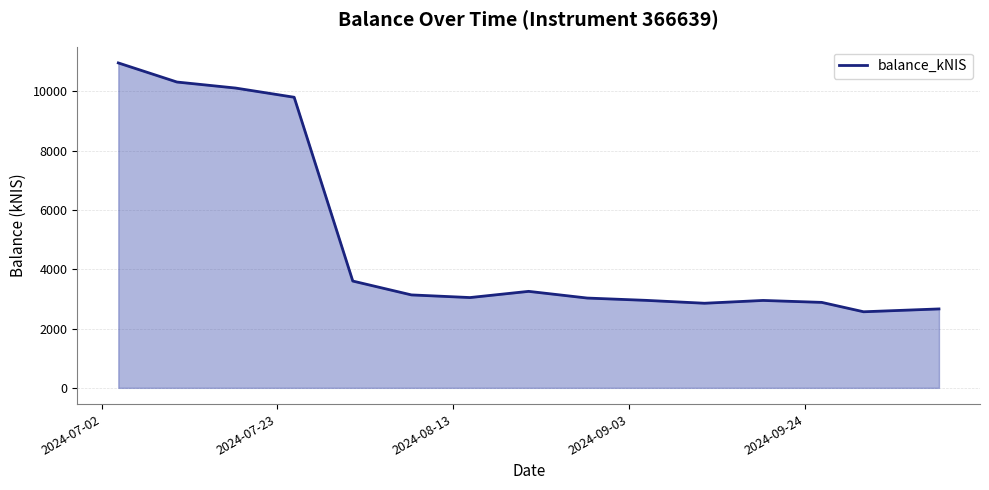

What is the difference between the second highest and minimum values?

7744.5